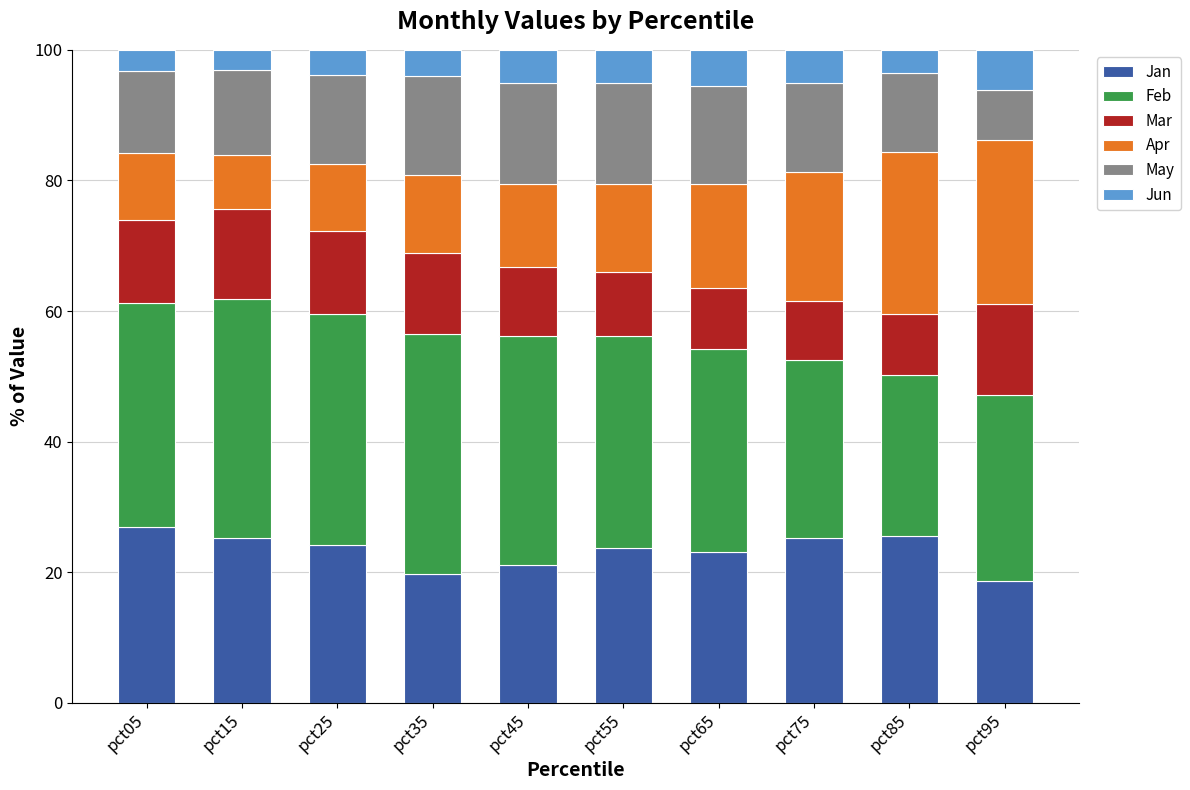

What is the difference between the maximum and minimum values in the Jan series?

8.3